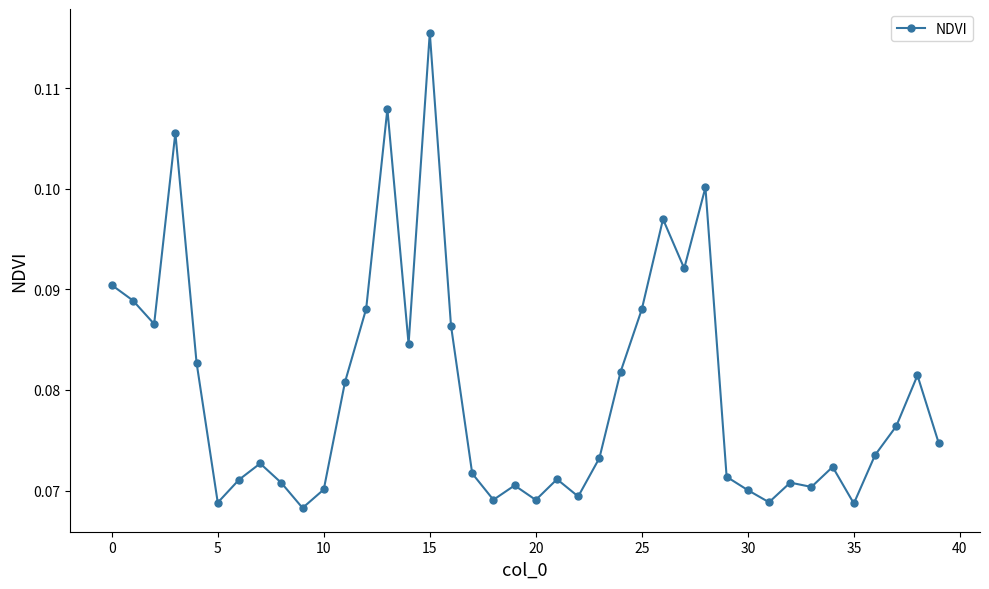

What is the sum of all values?

3.2